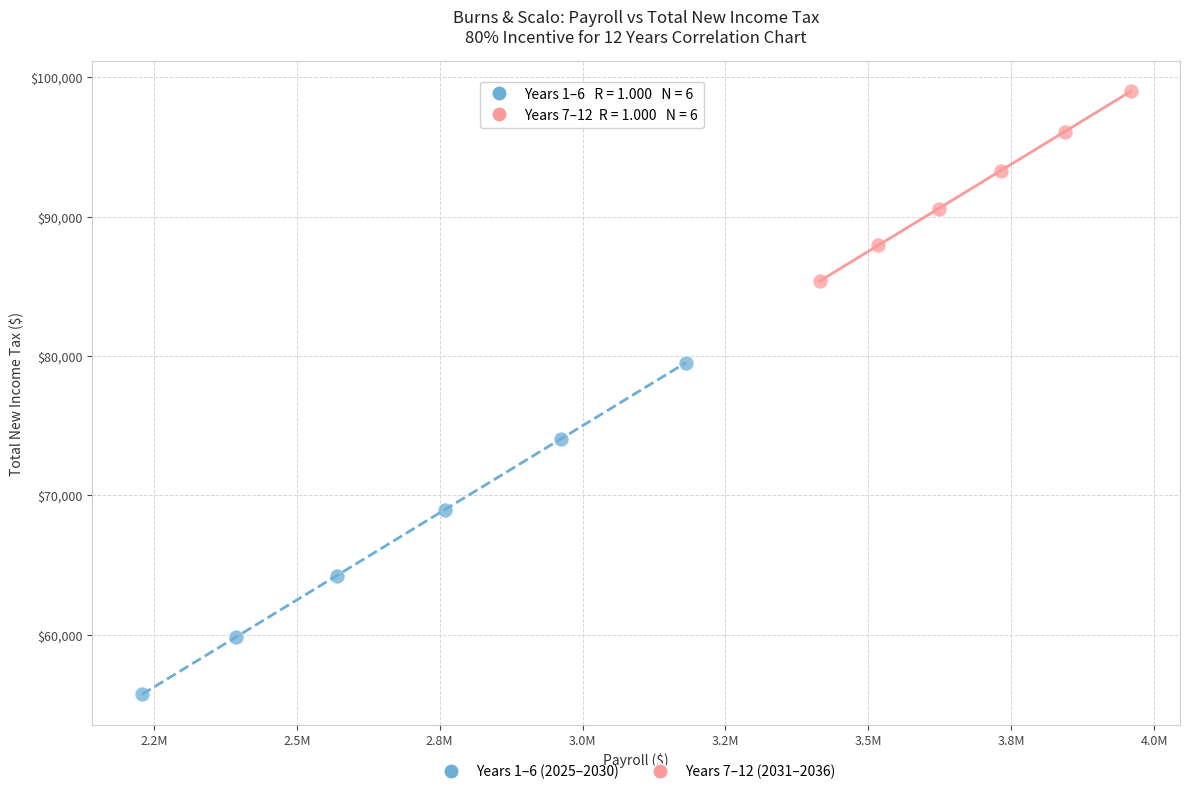

Which series reaches the minimum Y coordinate?

Years 1–6 (2025–2030)